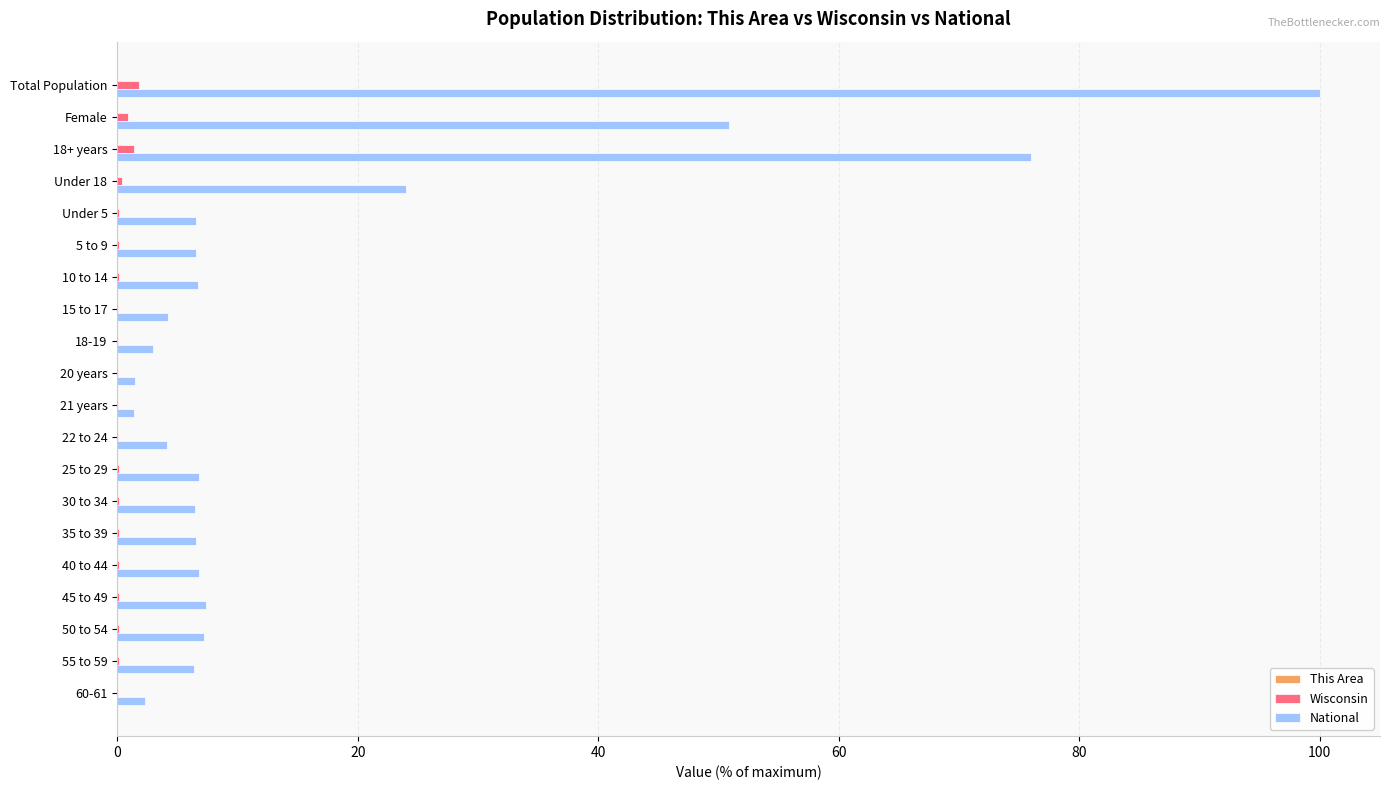

Which series has the widest spread of values?

National